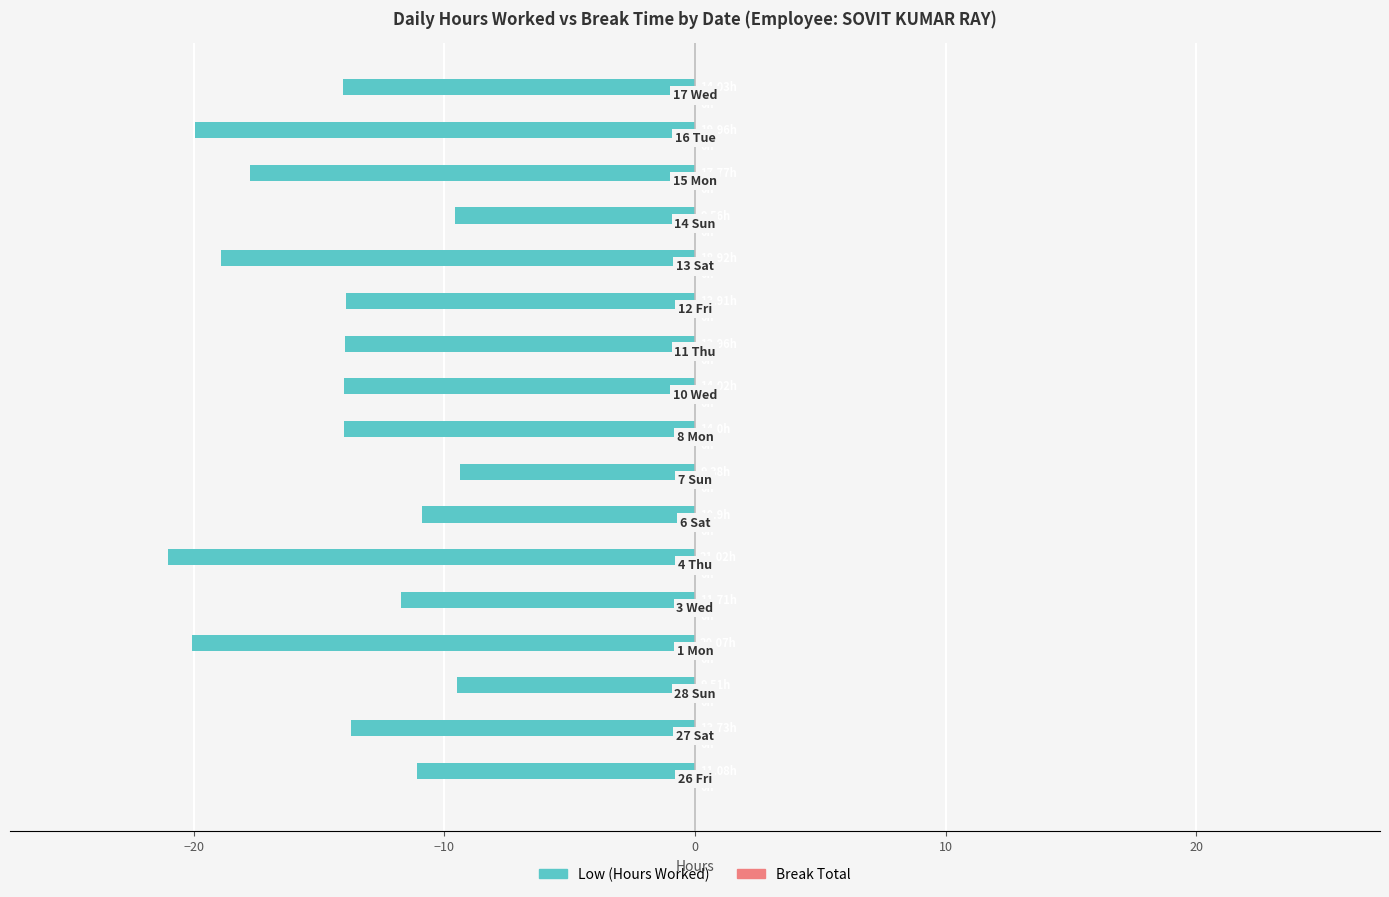

What is the difference between the maximum and minimum values?

11.6